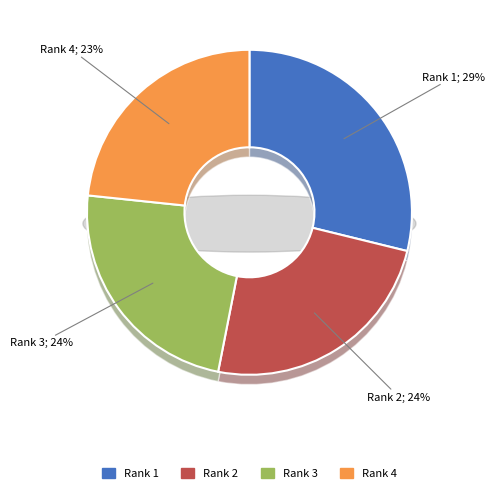

How many slices are in this pie chart?

4